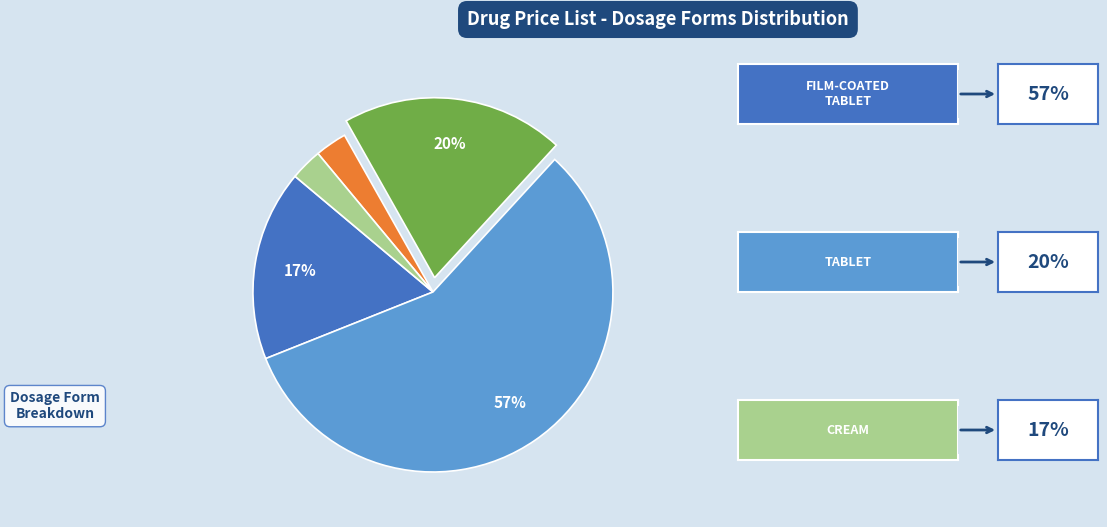

How many segments does this pie chart have?

5